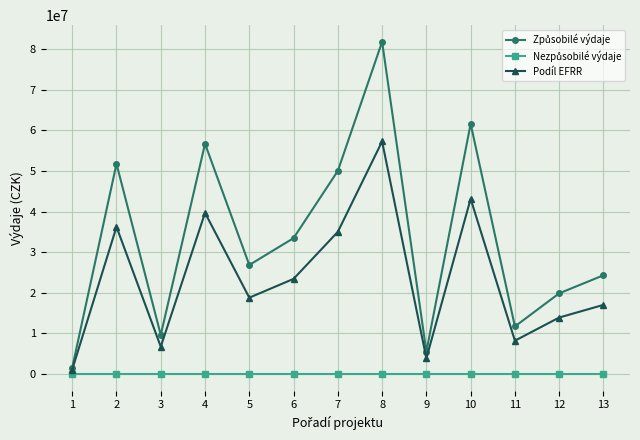

At which category is the sum across all series the highest?

8